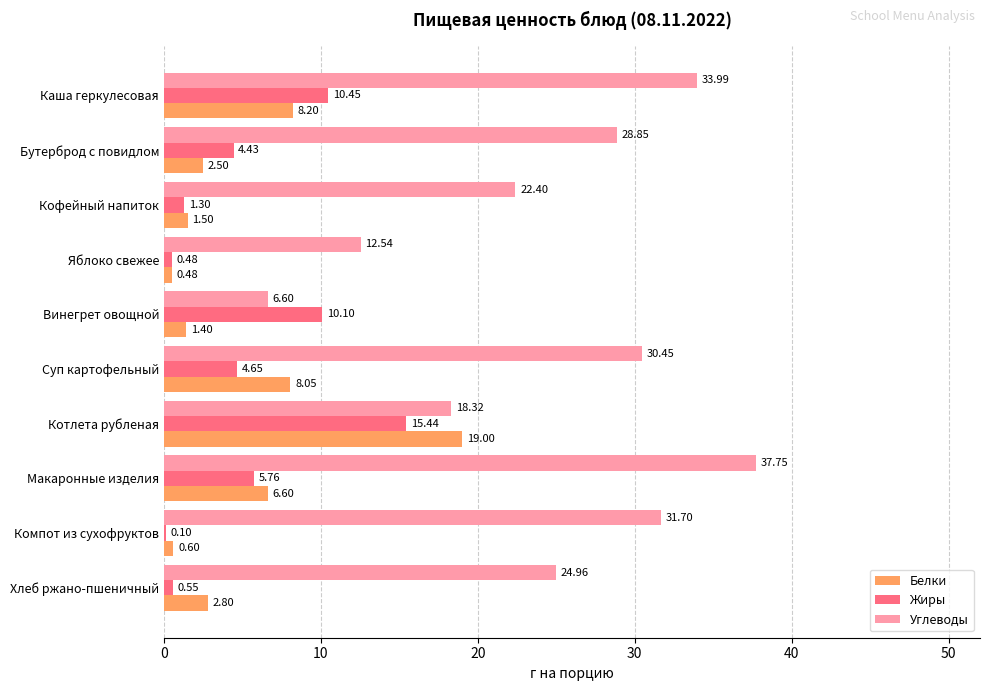

At which label is Углеводы closest to 22?

Кофейный напиток